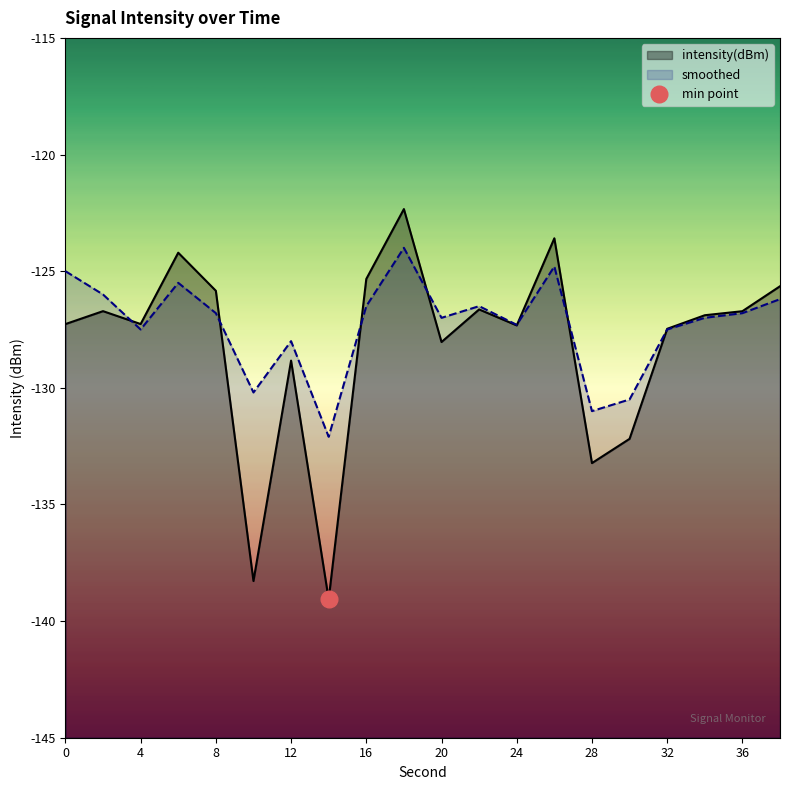

What is the difference between the intensity(dBm) values at 16 and 24?

2.0